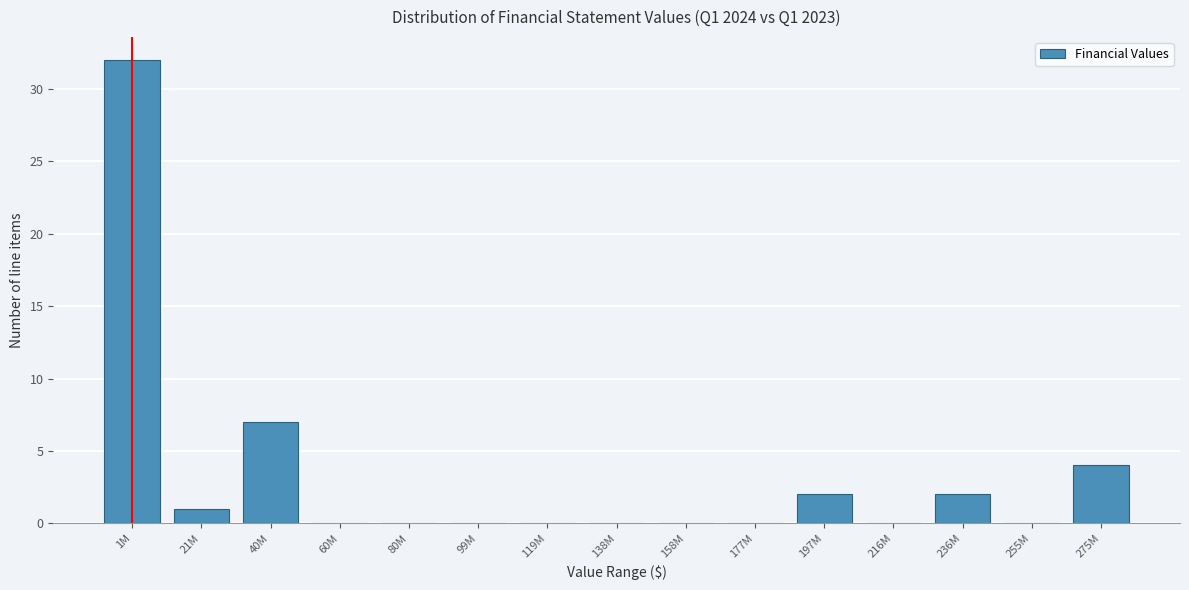

Reading right to left, transcribe all the data shown in this chart.

275M=4	255M=0	236M=2	216M=0	197M=2	177M=0	158M=0	138M=0	119M=0	99M=0	80M=0	60M=0	40M=7	21M=1	1M=32